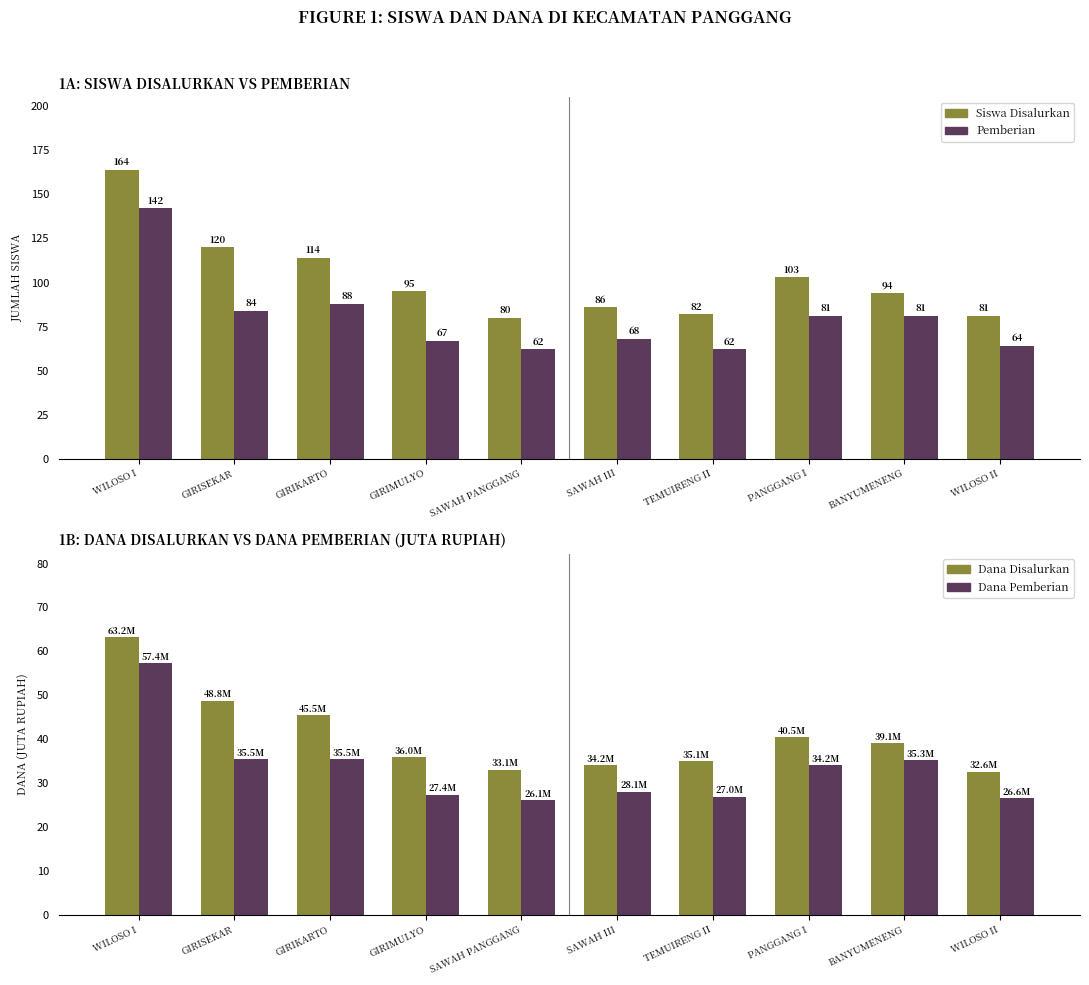

Between BANYUMENENG and GIRISEKAR, which is larger?

GIRISEKAR